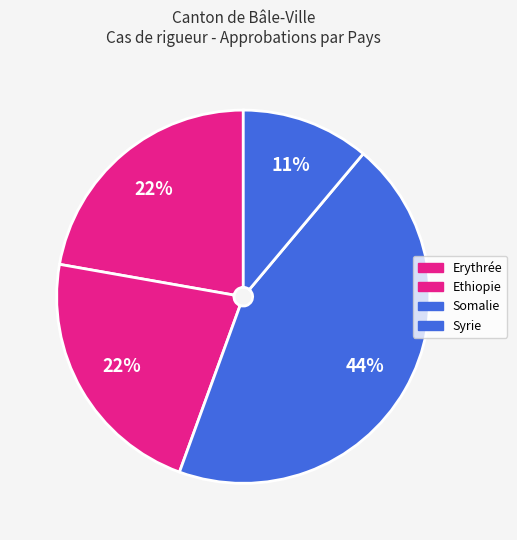

To the nearest percent, what is the difference between the Somalie and Syrie slice percentages?

33%